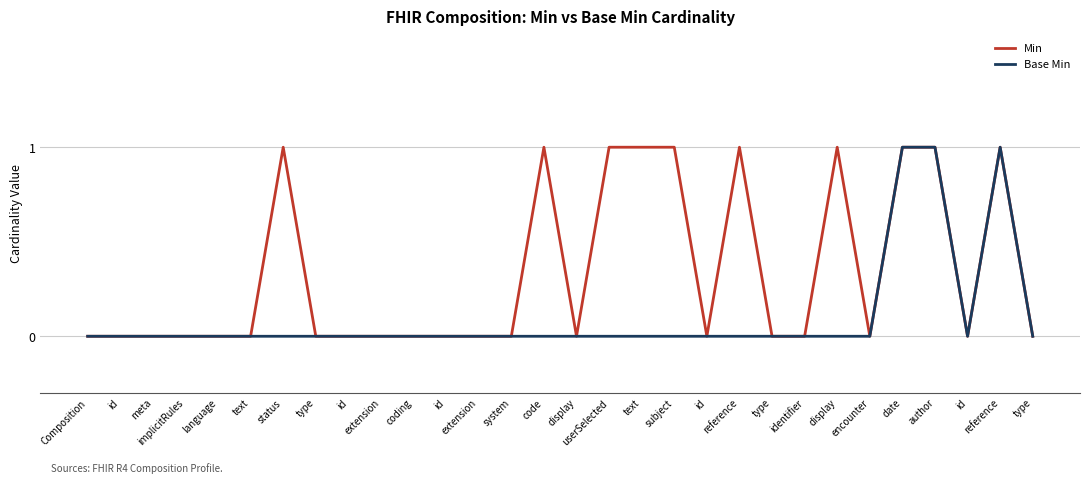

At which label is Min closest to 0?

Composition